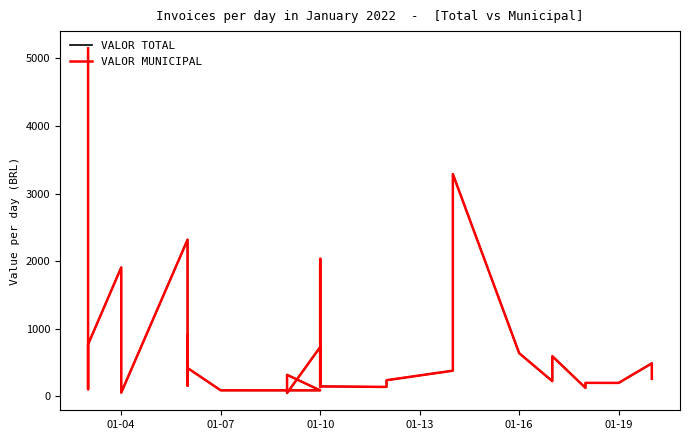

True or false: VALOR TOTAL and VALOR MUNICIPAL intersect in this chart.

False